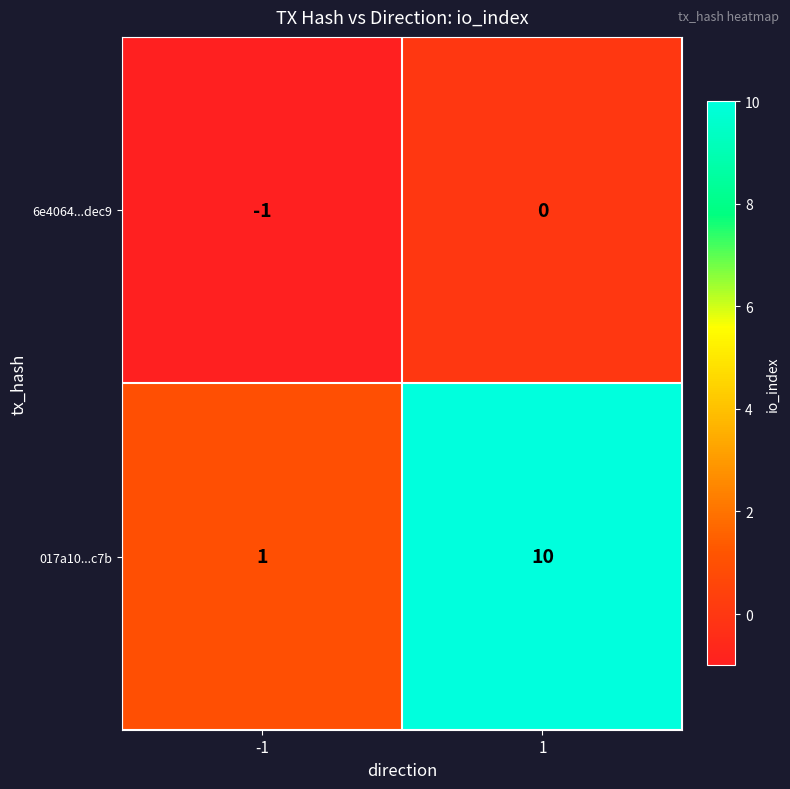

What is the greatest value displayed?

10